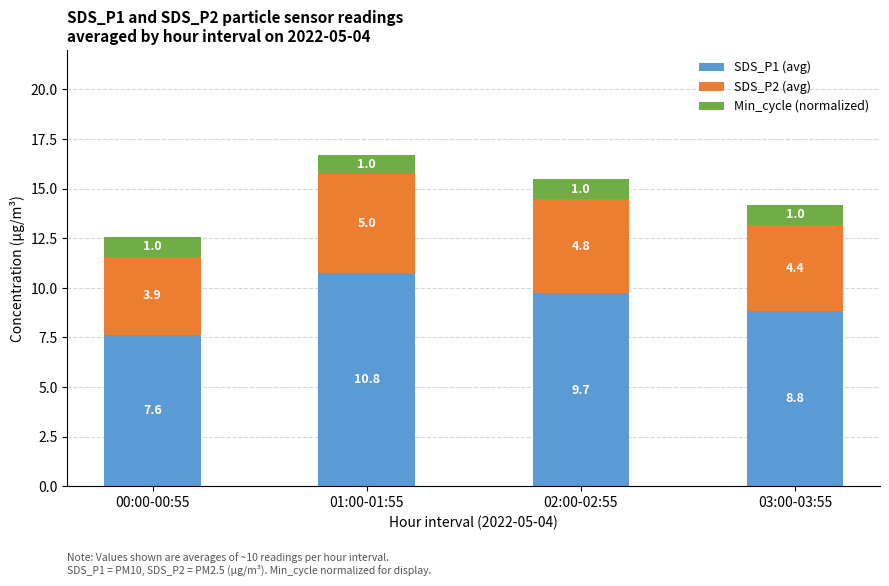

What are all the series names shown in the legend?

SDS_P1 (avg), SDS_P2 (avg), Min_cycle (normalized)